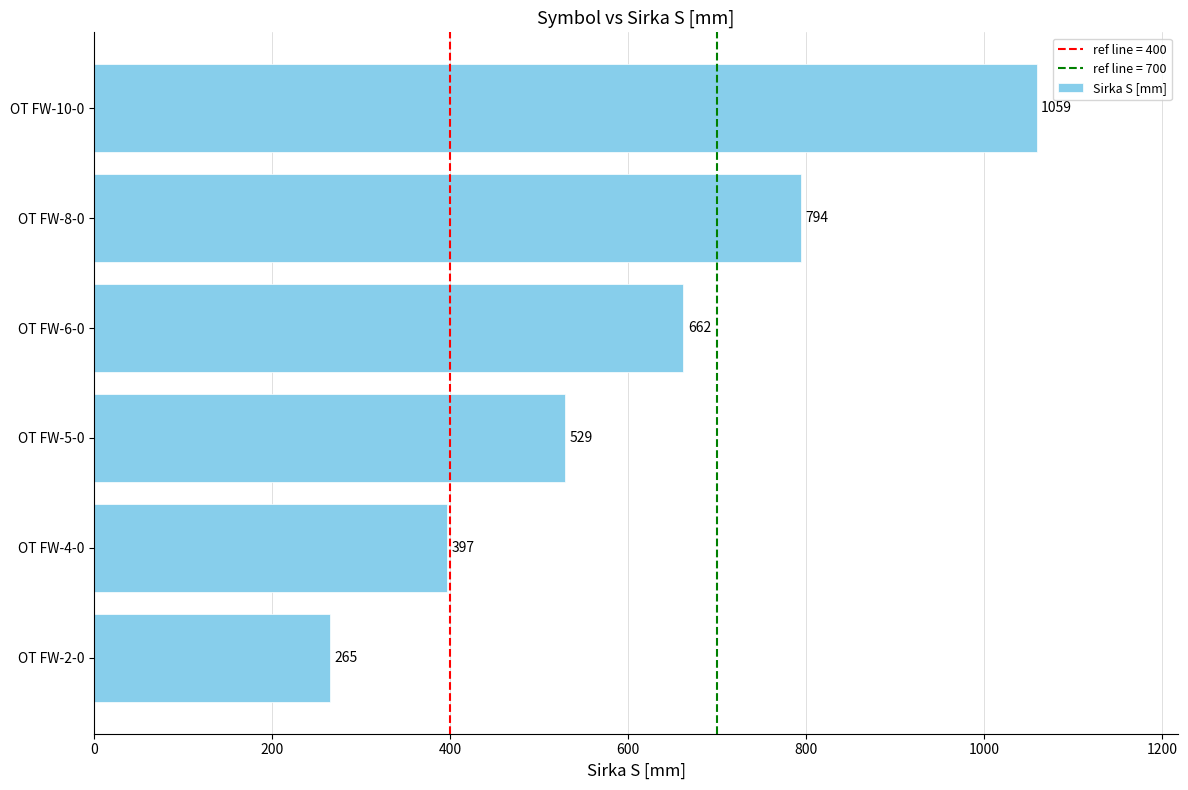

List the labels in order of value, smallest first.

OT FW-2-0, OT FW-4-0, OT FW-5-0, OT FW-6-0, OT FW-8-0, OT FW-10-0